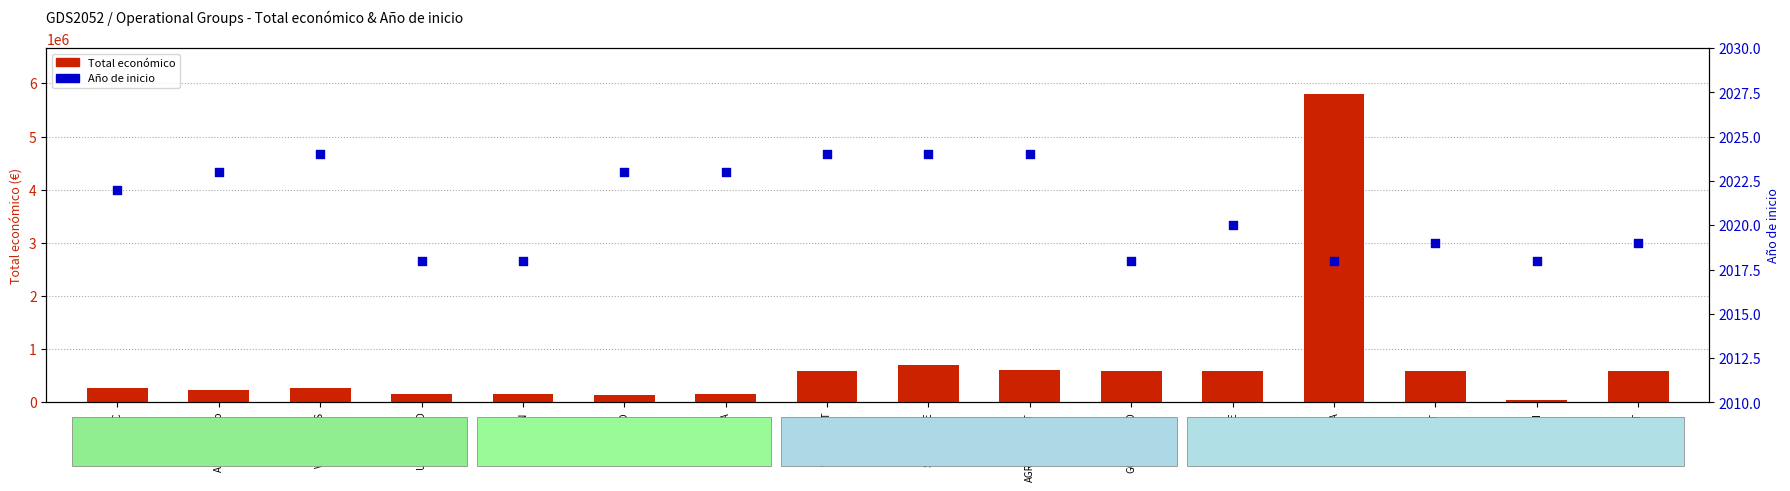

At how many categories does at least one series exceed 4833635?

1